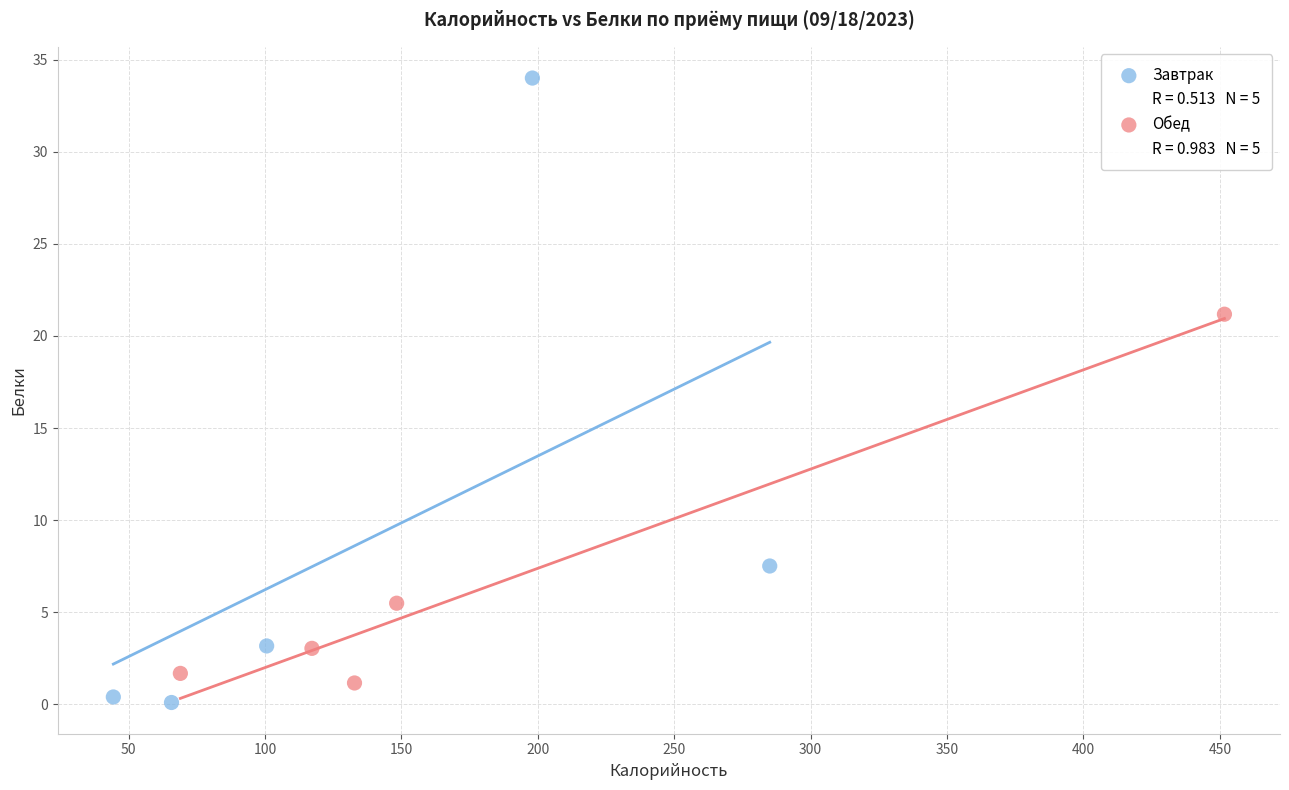

Which series contains the highest Y value?

Завтрак